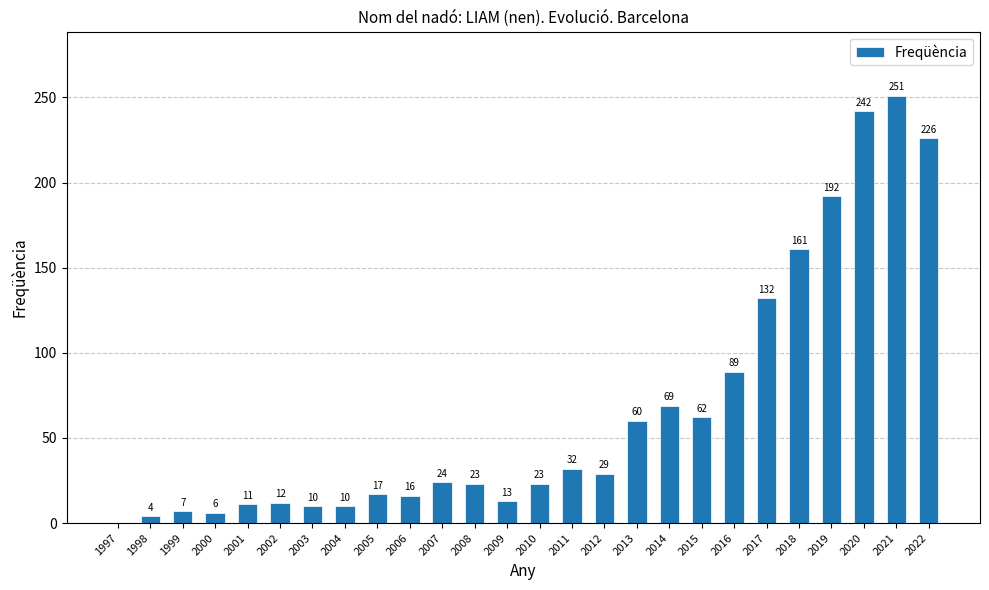

Reading left to right, what are all the values shown in this chart?

1997=0	1998=4	1999=7	2000=6	2001=11	2002=12	2003=10	2004=10	2005=17	2006=16	2007=24	2008=23	2009=13	2010=23	2011=32	2012=29	2013=60	2014=69	2015=62	2016=89	2017=132	2018=161	2019=192	2020=242	2021=251	2022=226